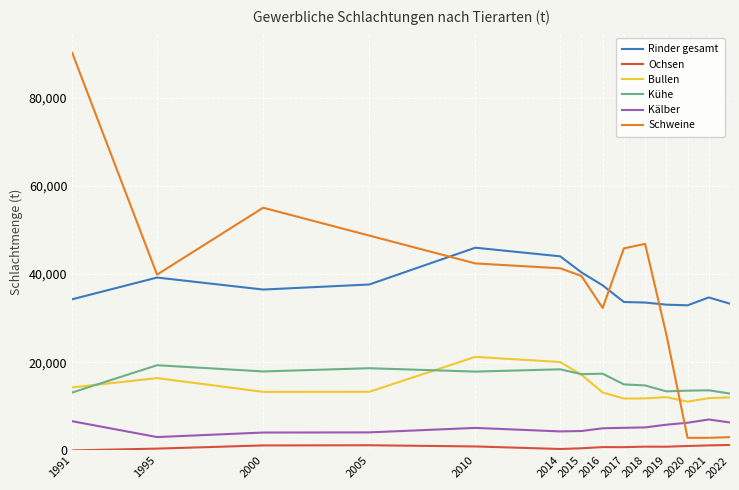

Is it true that Kühe equals 27016 at 2005?

False